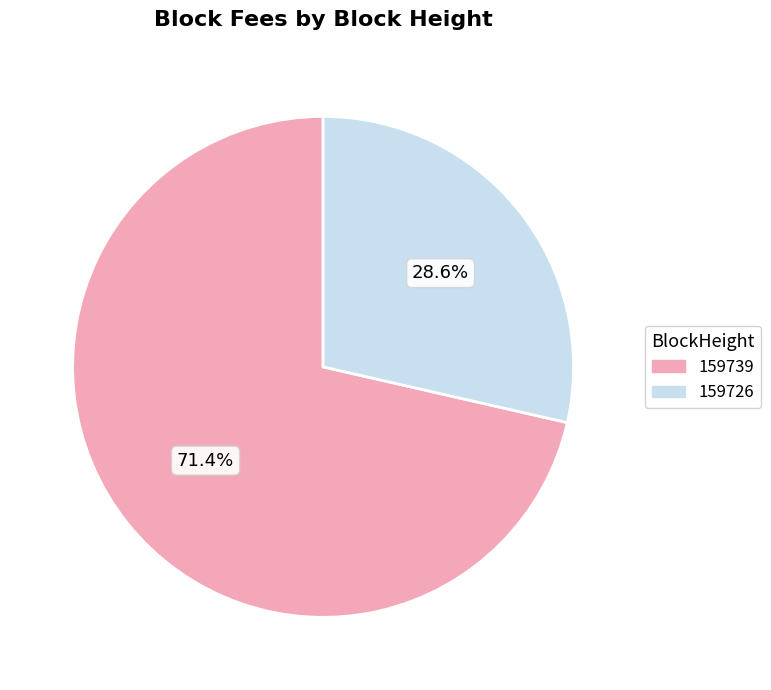

Does 159726 represent more than half of the total?

No